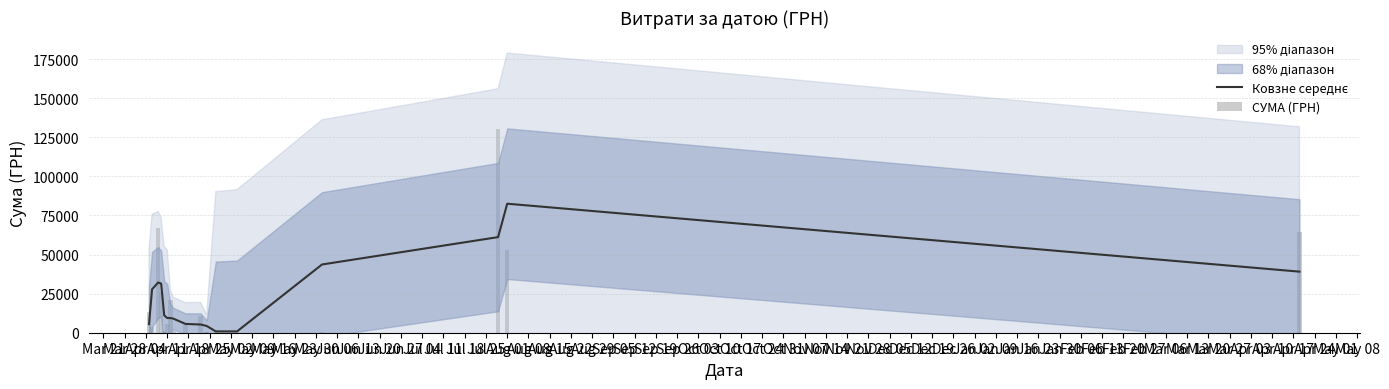

What is the value of the СУМА (ГРН) bar at the 2nd from the left?

3387.1